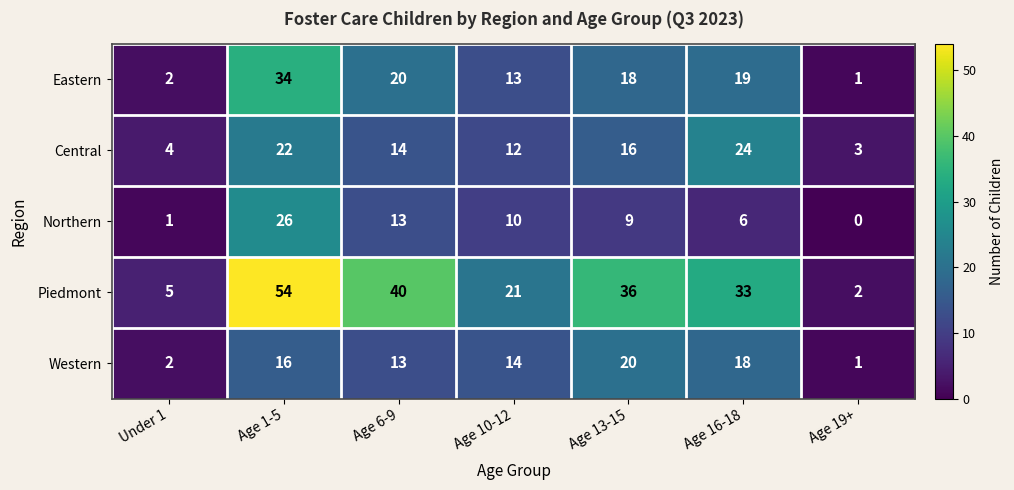

What is the average value of the Eastern series?

15